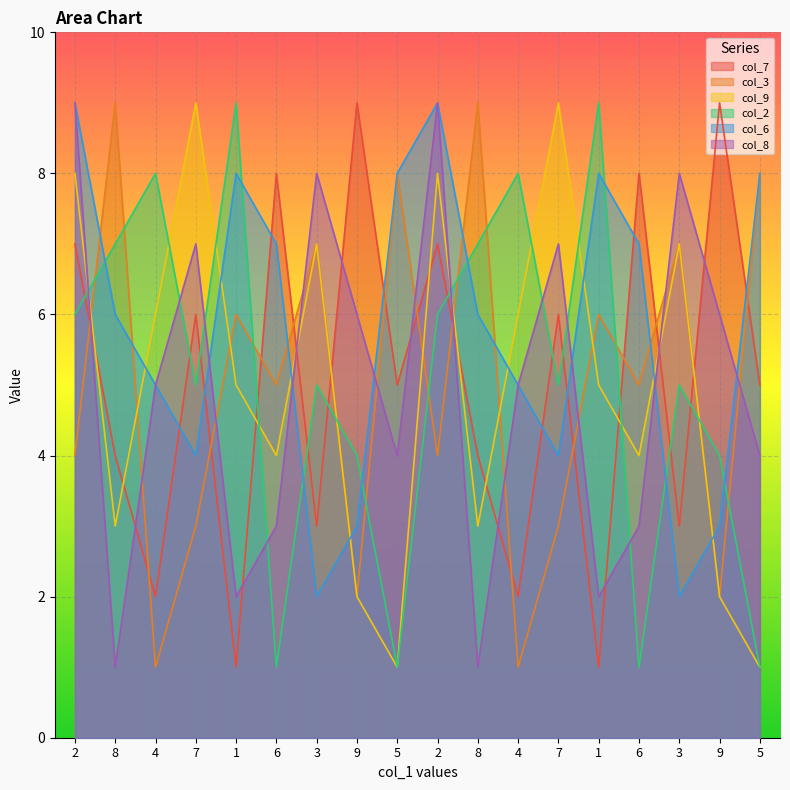

Where is the first local maximum for col_8?

7